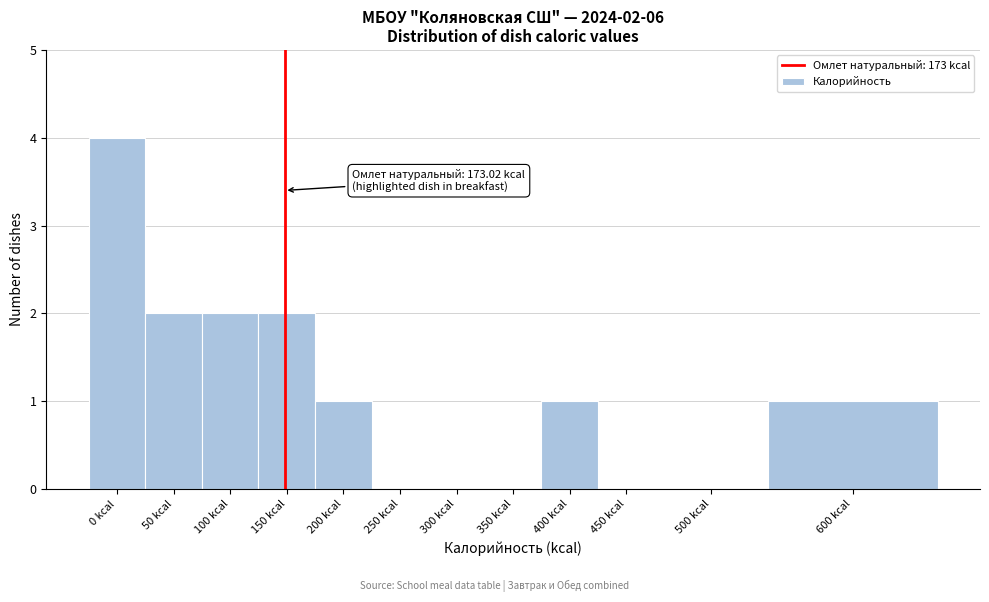

Reading left to right, list all the values displayed in this chart.

0 kcal=4	50 kcal=2	100 kcal=2	150 kcal=2	200 kcal=1	250 kcal=0	300 kcal=0	350 kcal=0	400 kcal=1	450 kcal=0	500 kcal=0	600 kcal=1